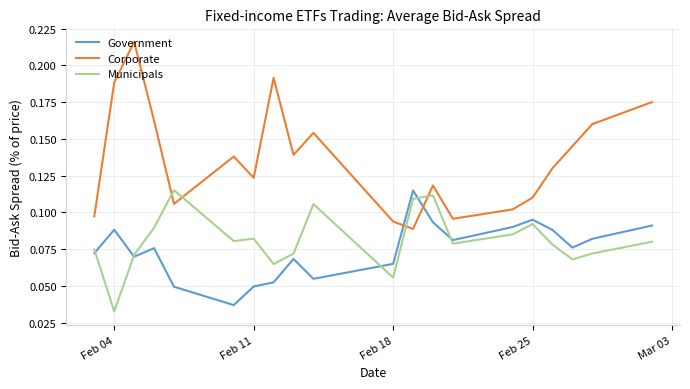

How many intersections are there between Municipals and Corporate?

4